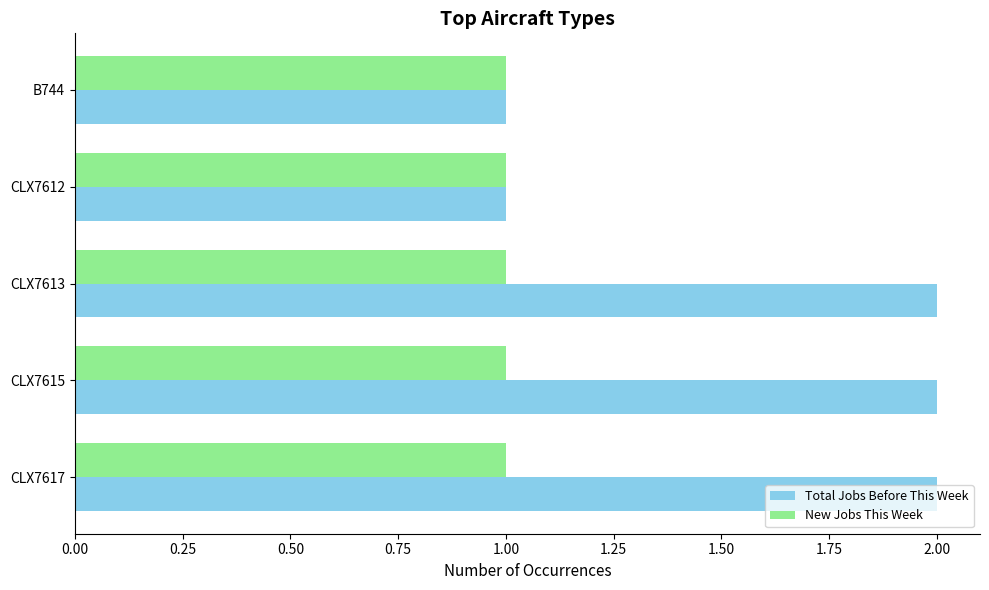

Which series has the largest total across all categories?

Total Jobs Before This Week